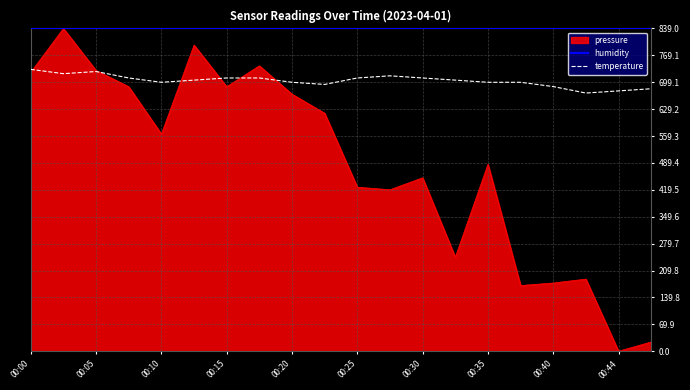

Count the number of data series in this chart.

3